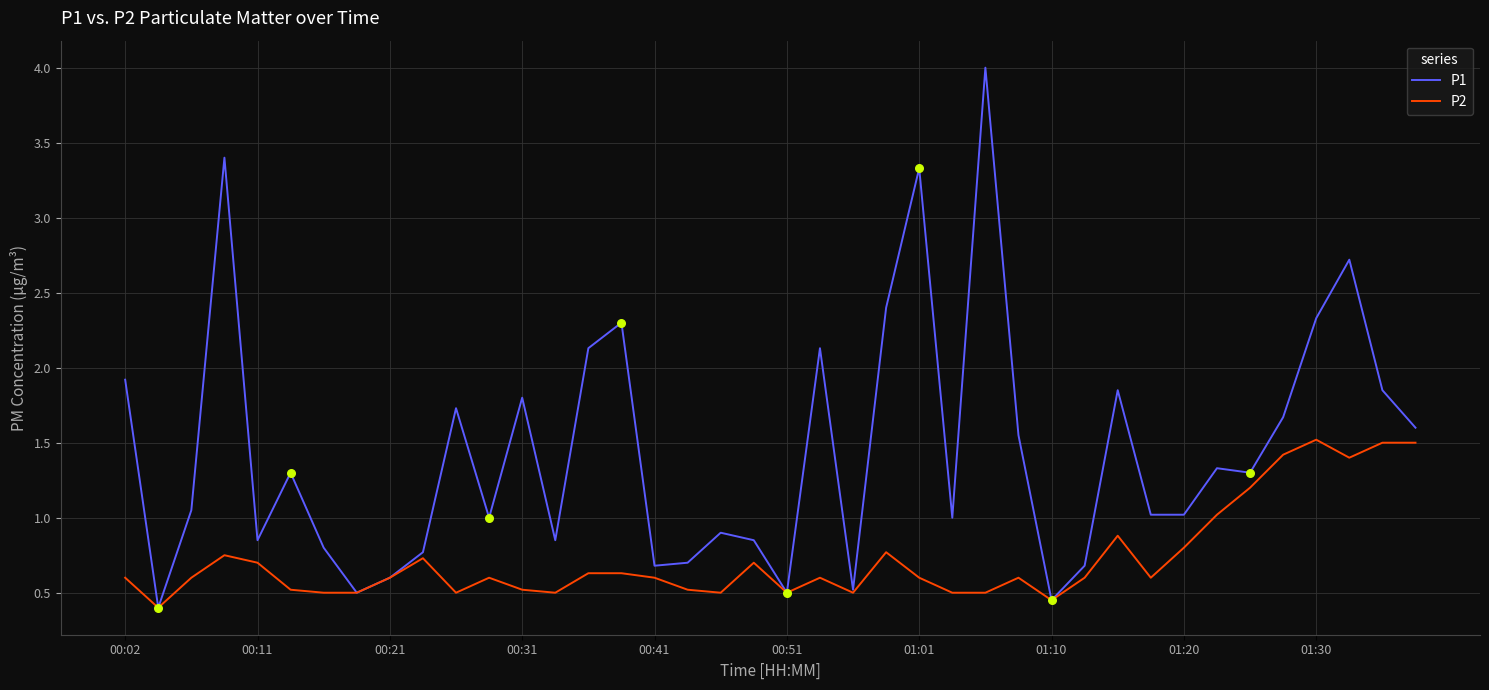

Which series has the largest range (max minus min)?

P1